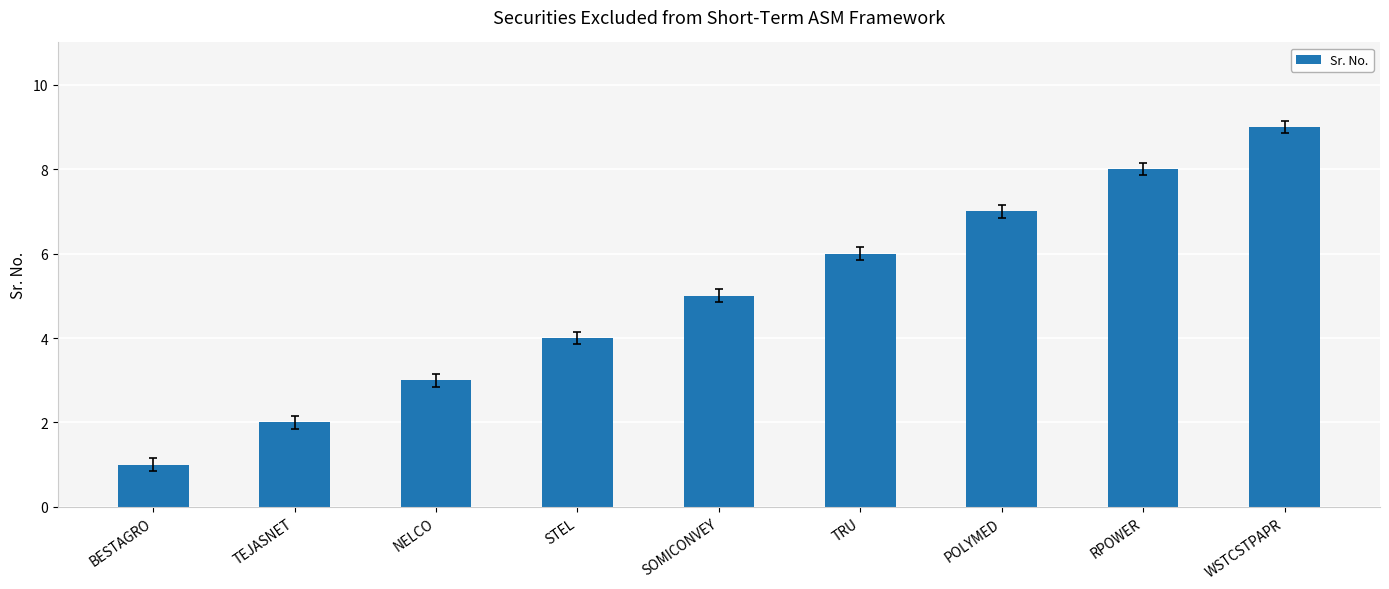

Does the chart contain stacked bars?

No